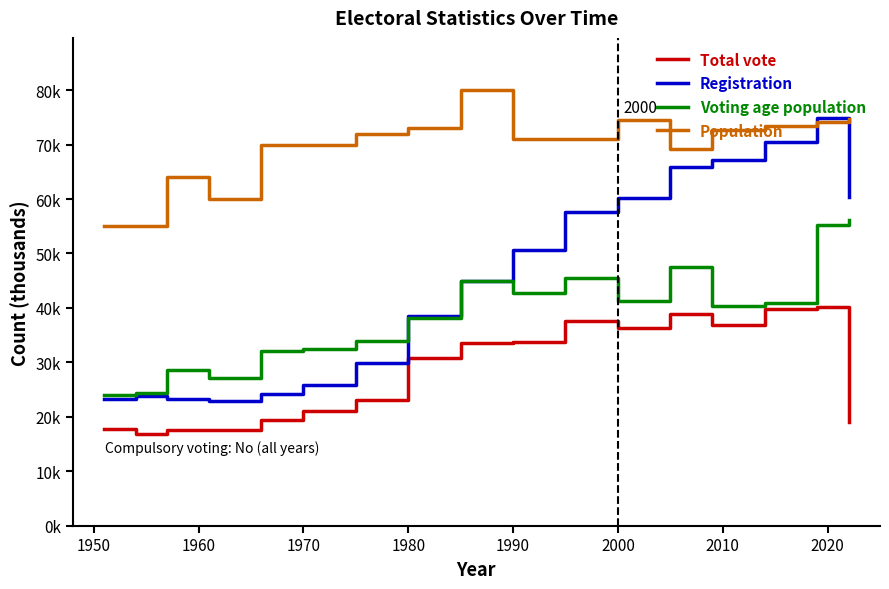

What are all the series names shown in the legend?

Total vote, Registration, Voting age population, Population